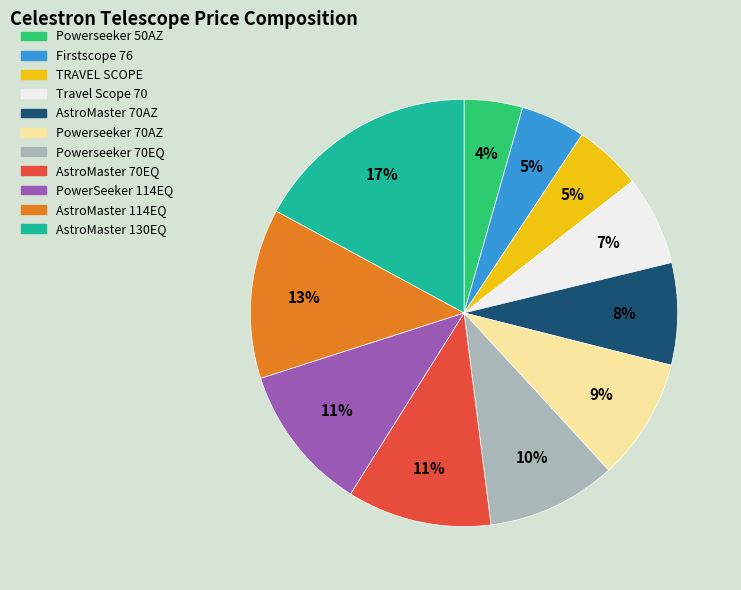

Does any single category account for the majority?

No